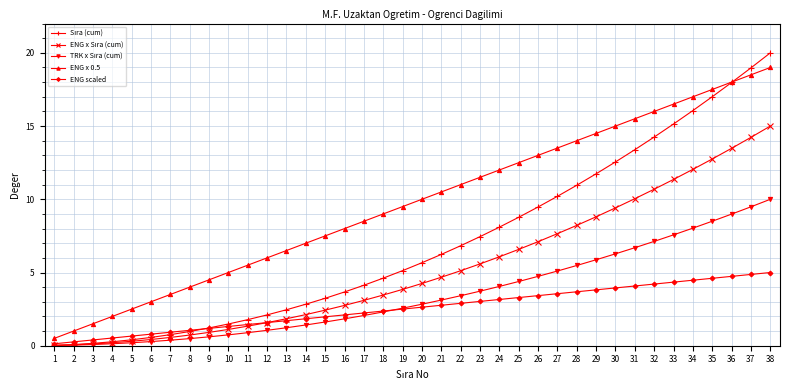

How many categories are shown in the chart?

38